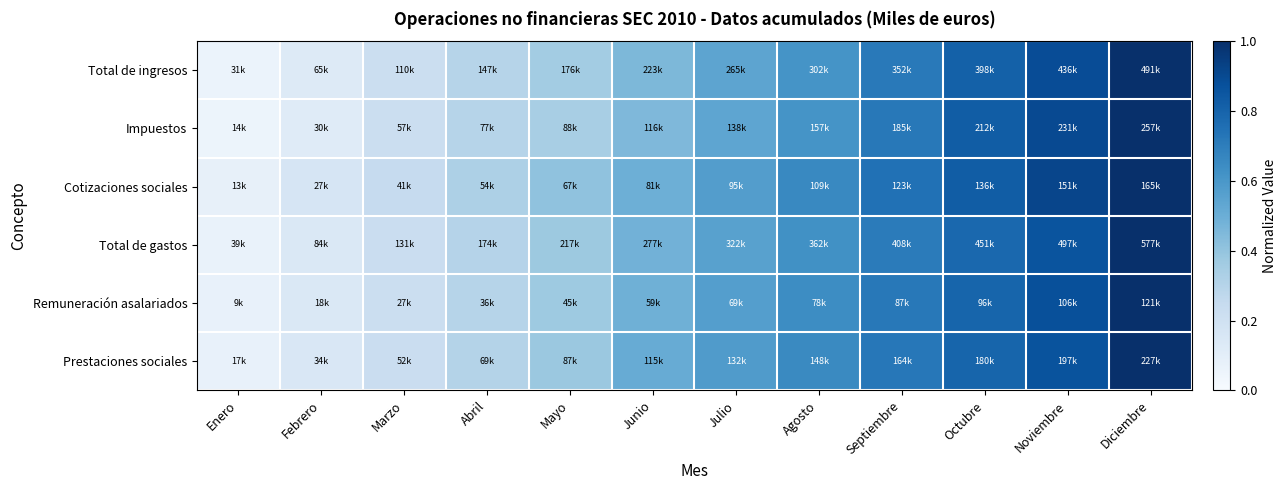

What is the smallest value displayed?

0.1